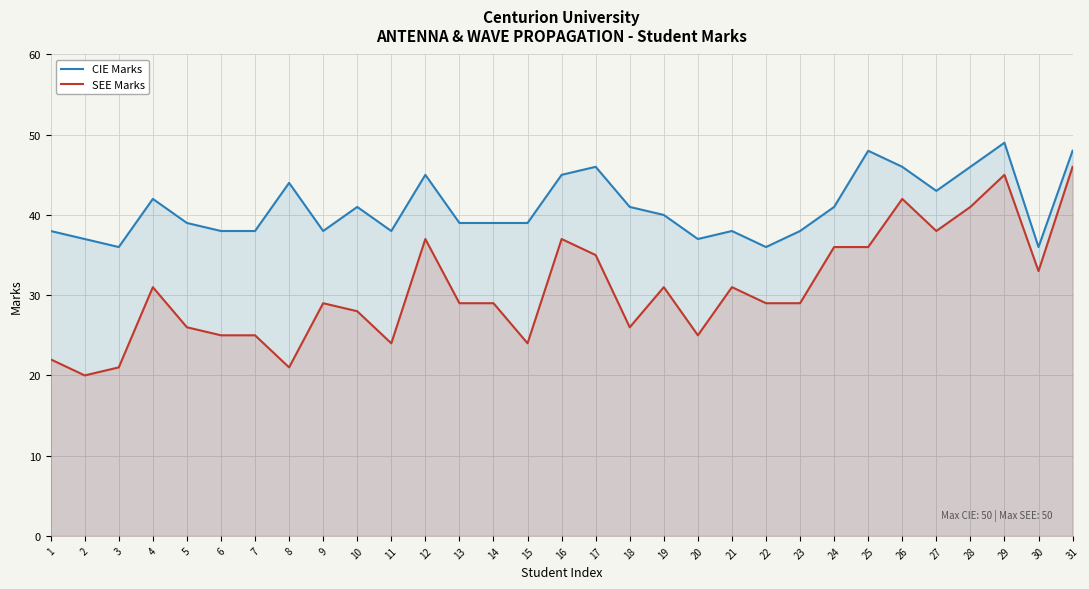

Rank the series at 1 from lowest to highest value.

SEE Marks, CIE Marks